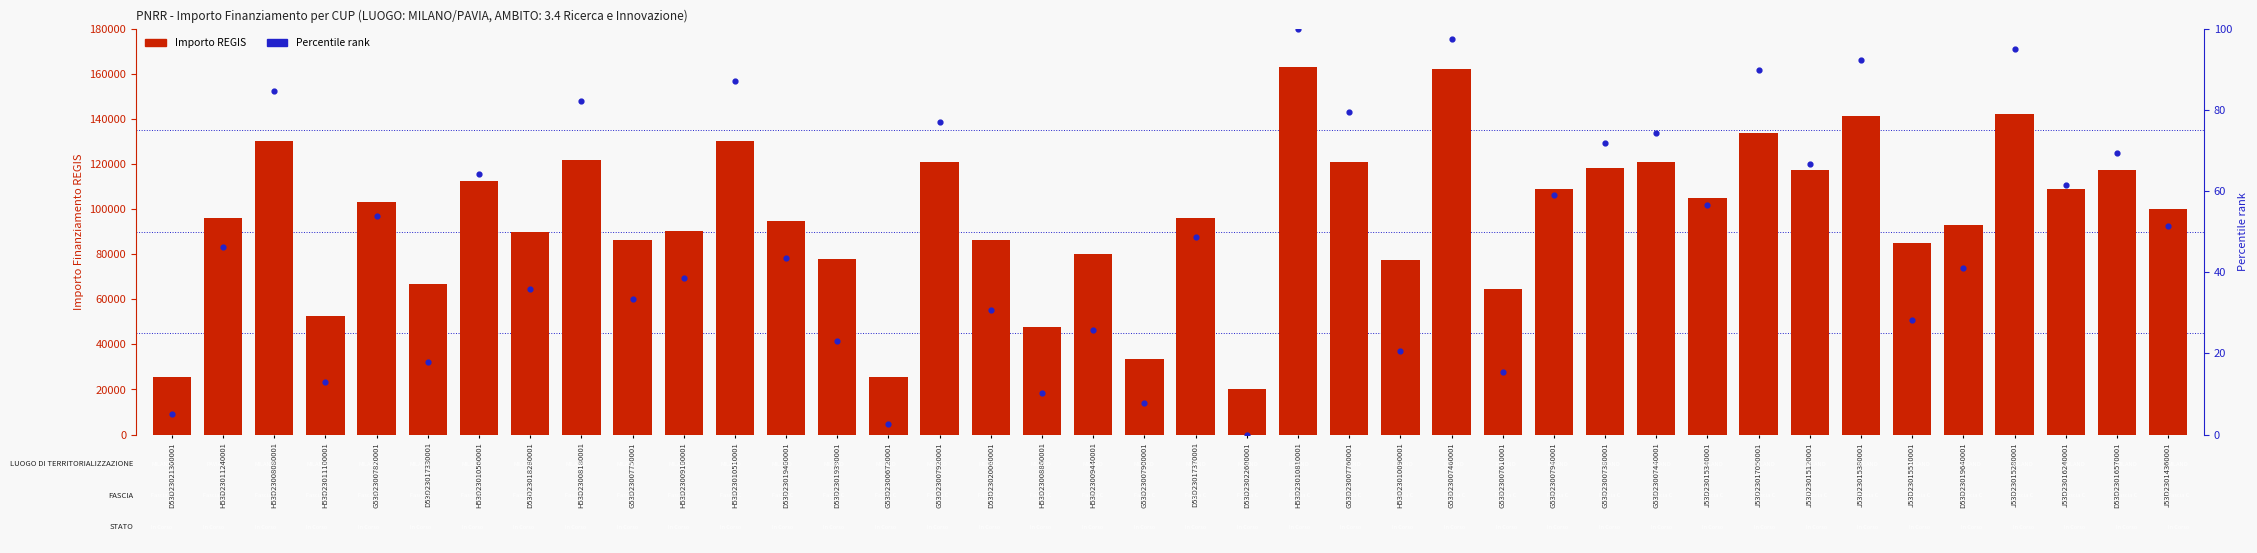

At how many categories does at least one series exceed 147636?

2